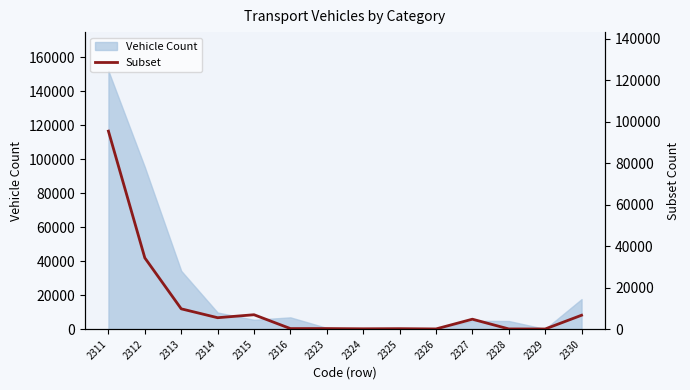

The value at 2326 is 59. True or false?

False